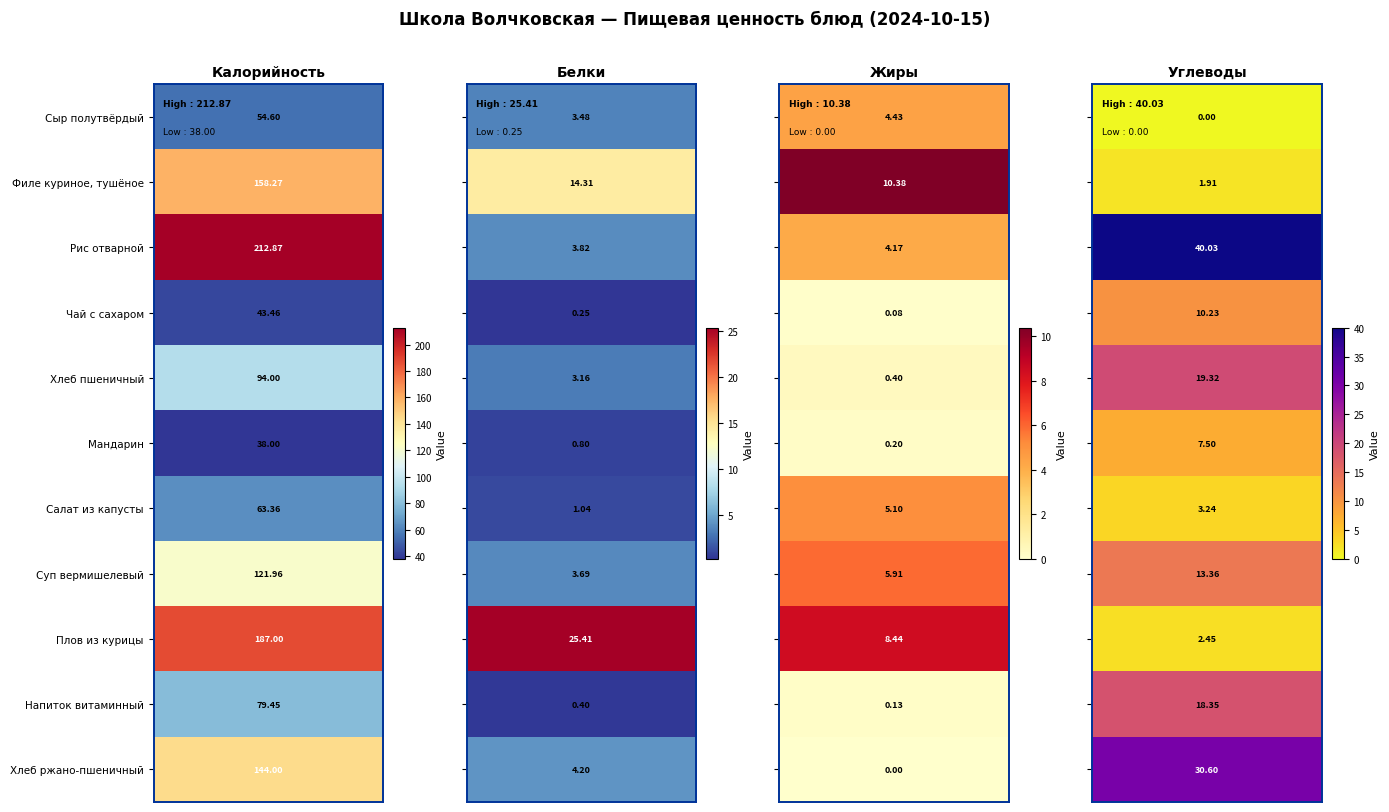

What is the sum of the Чай с сахаром values at 2 and 3?

10.3